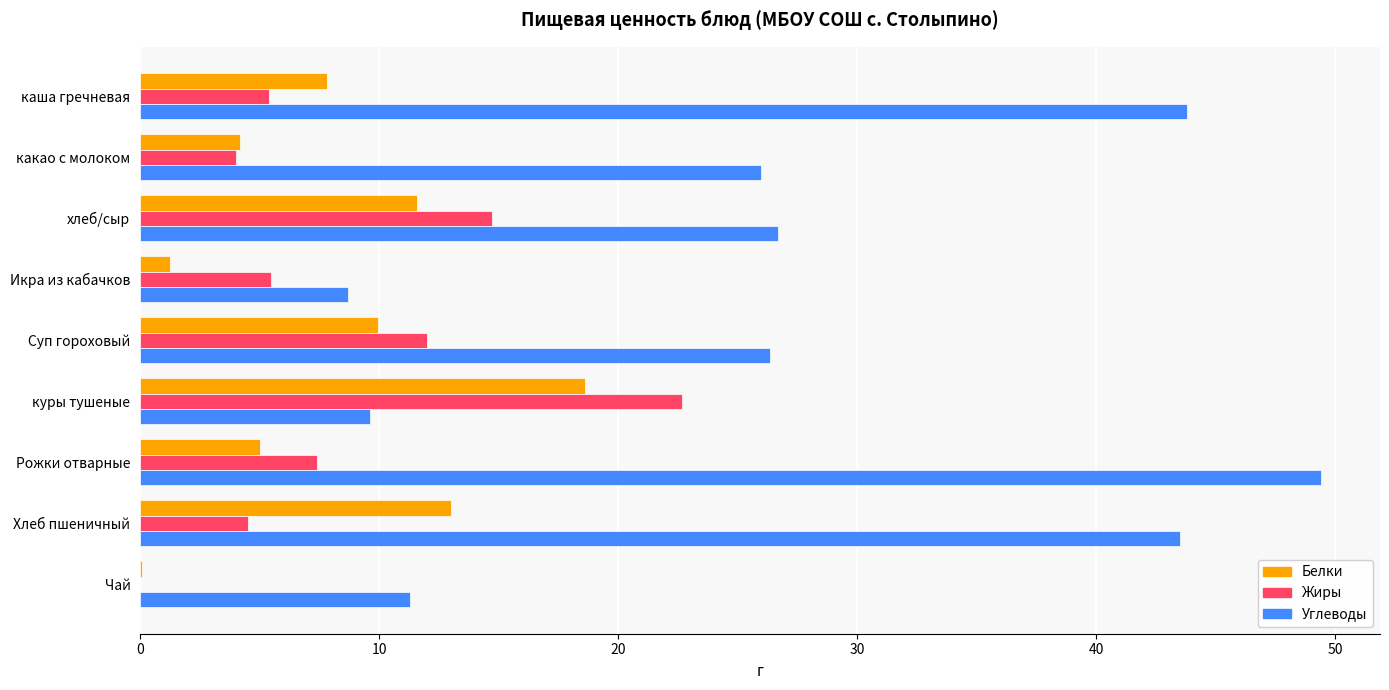

Between каша гречневая and Чай, which series saw the biggest shift?

Углеводы